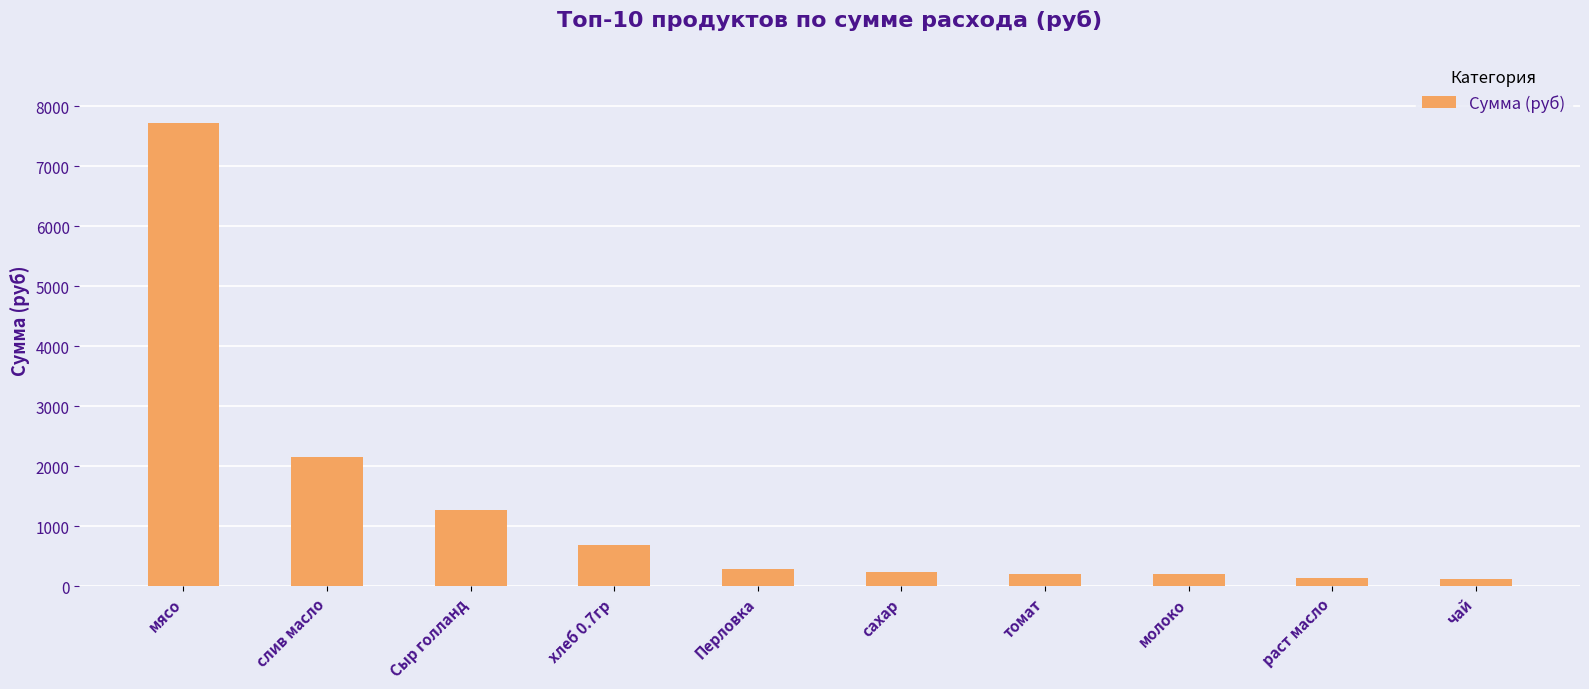

What is the approximate value at хлеб 0.7гр?

679.0